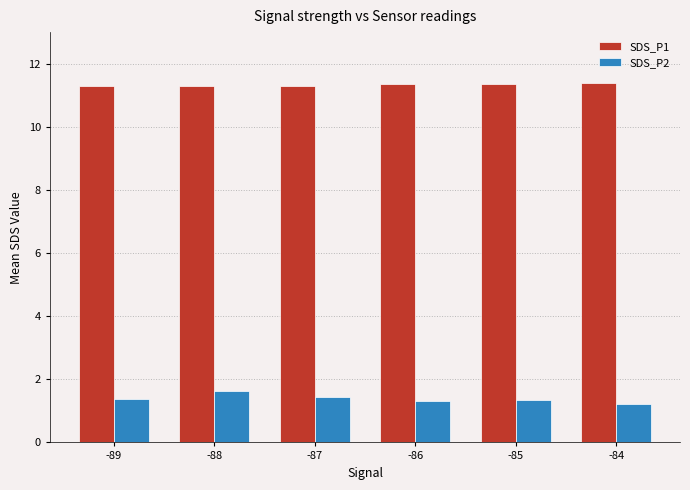

Is the value of SDS_P1 at -86 greater than the value of SDS_P2 at -86?

Yes